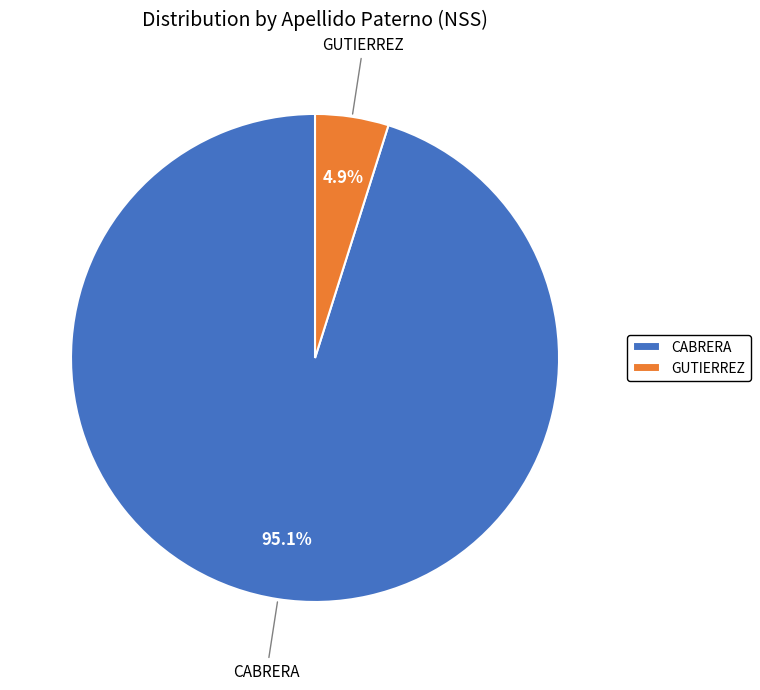

Count the number of slices in the pie.

2